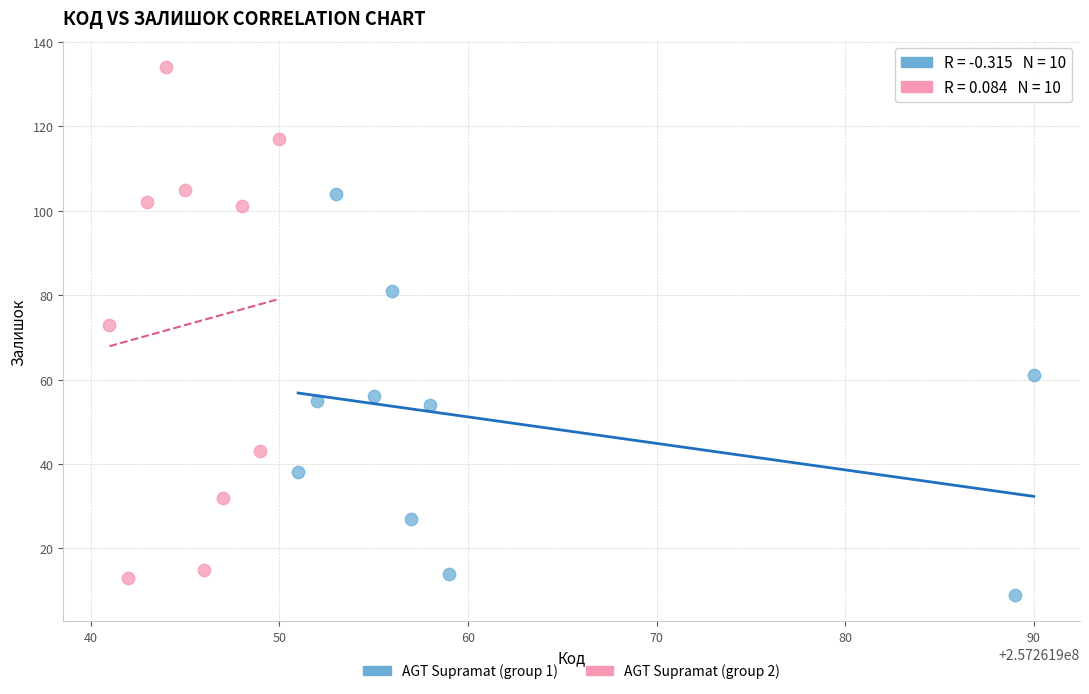

What are all the series names shown in the legend?

AGT Supramat (group 1), AGT Supramat (group 2)